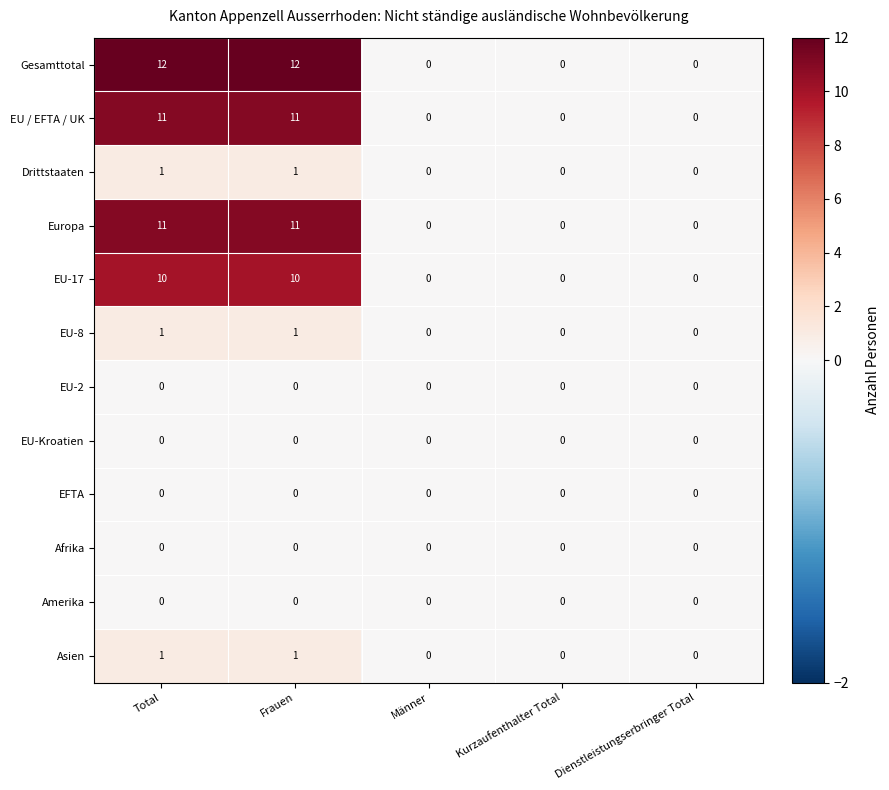

Which series has the largest total across all categories?

Gesamttotal